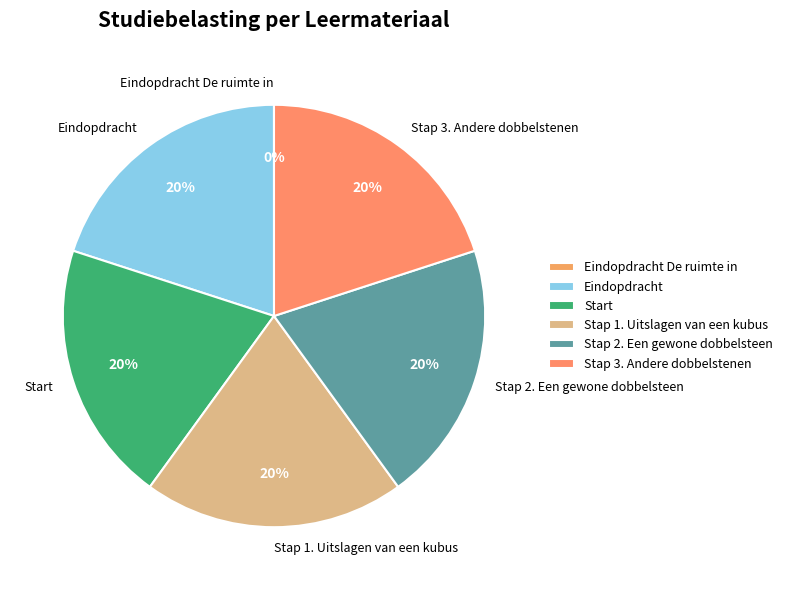

To the nearest percent, what portion does Start represent?

20%